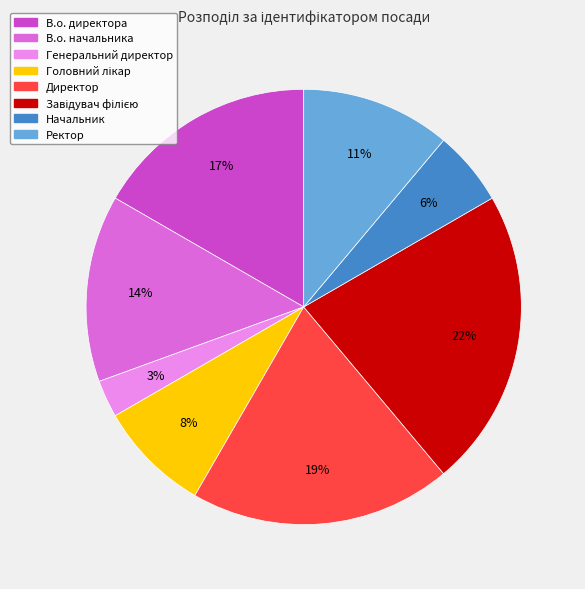

The Ректор slice represents 11% of the pie. True or false?

True